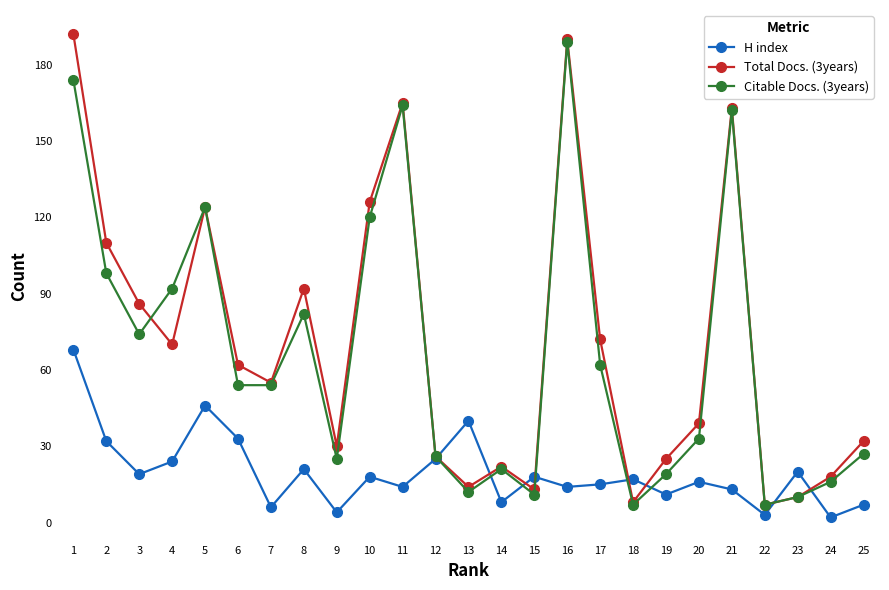

Which series has the largest range (max minus min)?

Total Docs. (3years)